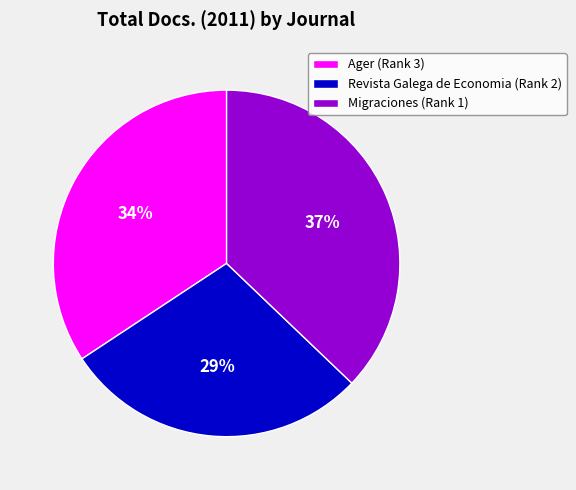

Which slice is the largest?

Migraciones (Rank 1)